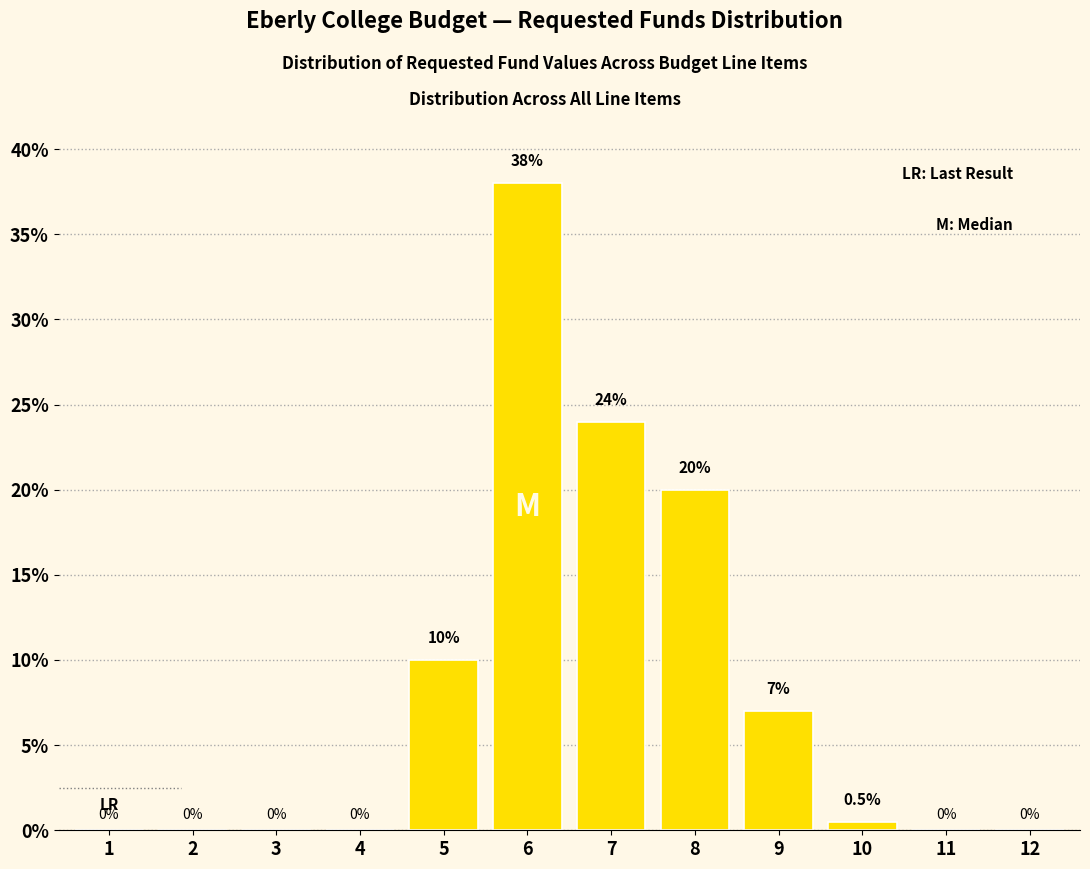

Reading left to right, transcribe all the data shown in this chart.

1=0.0	2=0.0	3=0.0	4=0.0	5=10.0	6=38.0	7=24.0	8=20.0	9=7.0	10=0.5	11=0.0	12=0.0